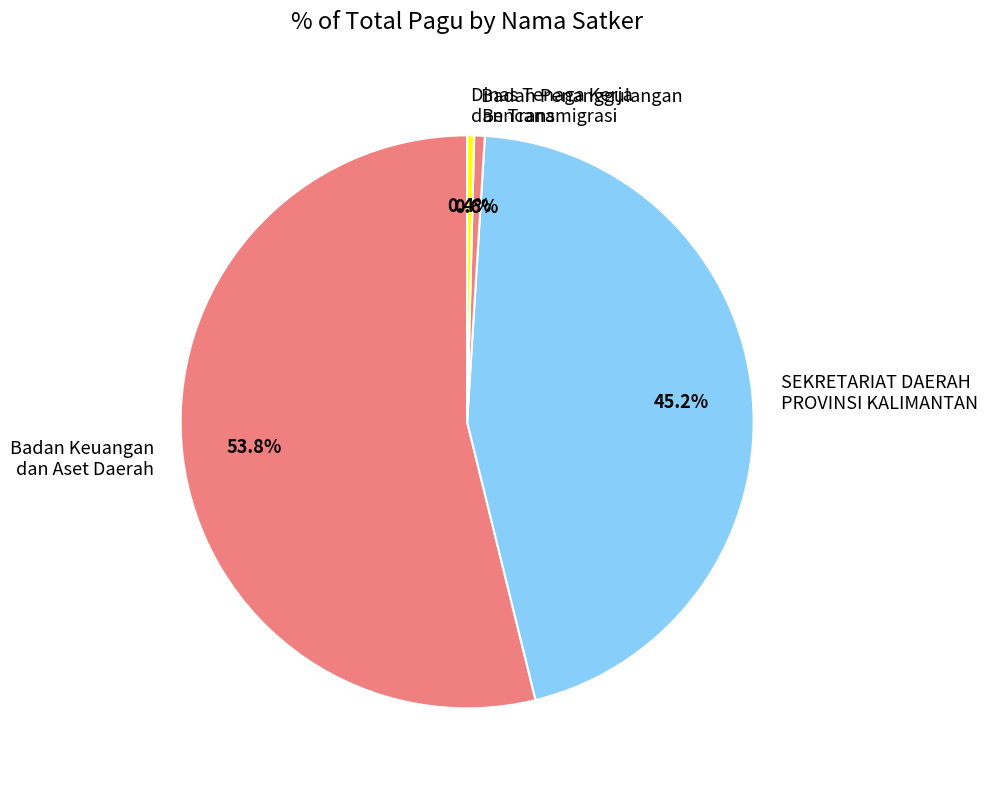

Between Dinas Tenaga Kerja dan Transmigrasi and Badan Keuangan dan Aset Daerah, which is larger?

Badan Keuangan dan Aset Daerah